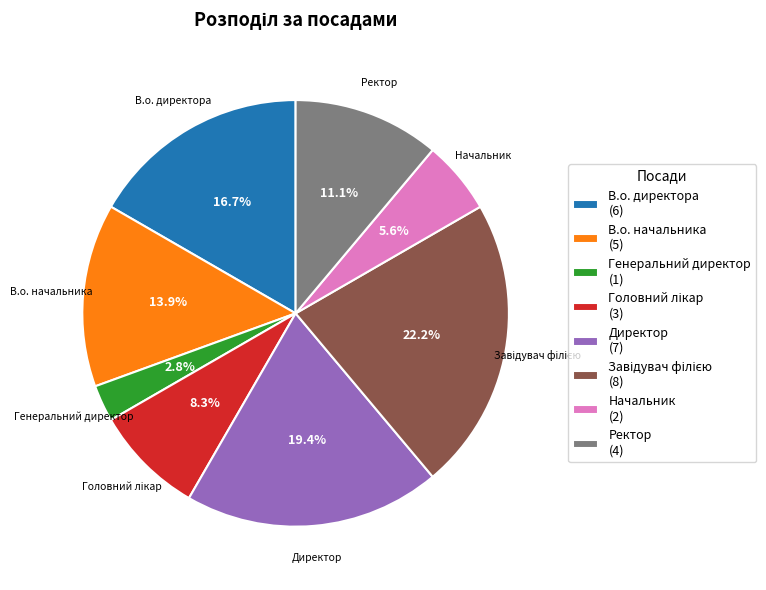

What percentage is NOT represented by Директор (7)?

80.6%